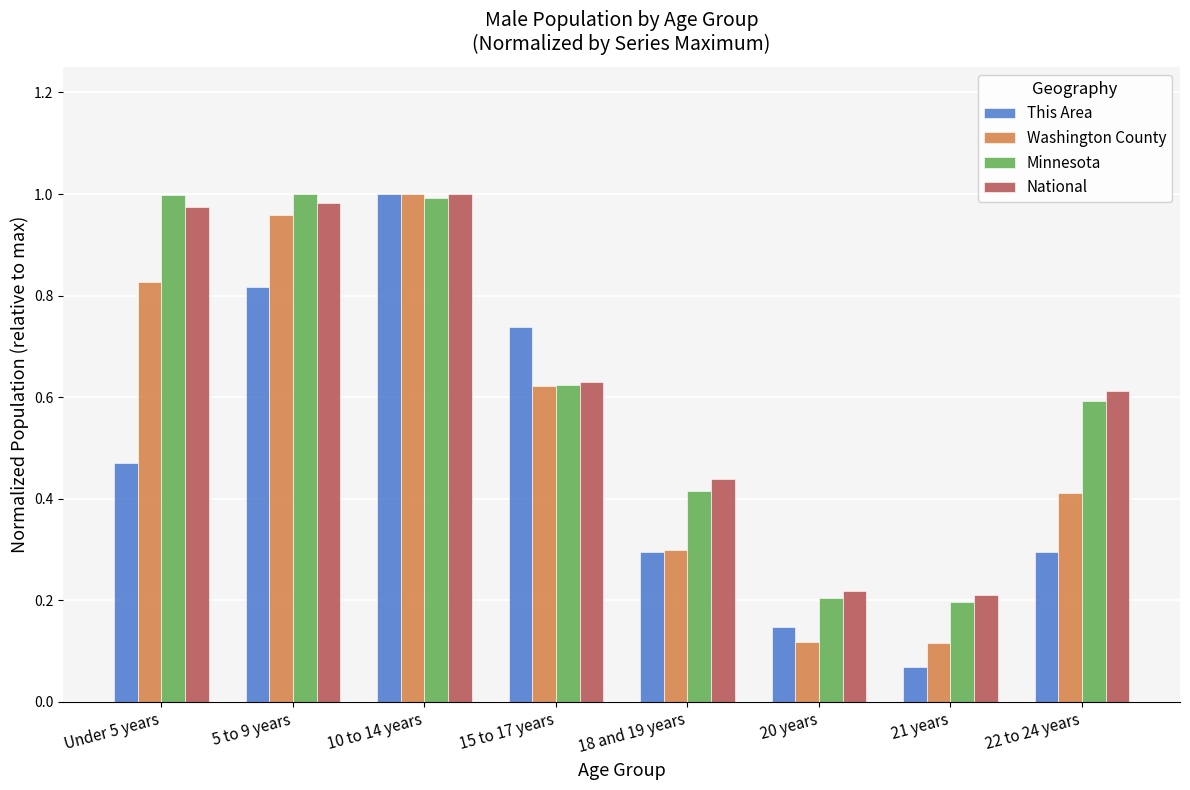

What position from the left is 15 to 17 years?

4